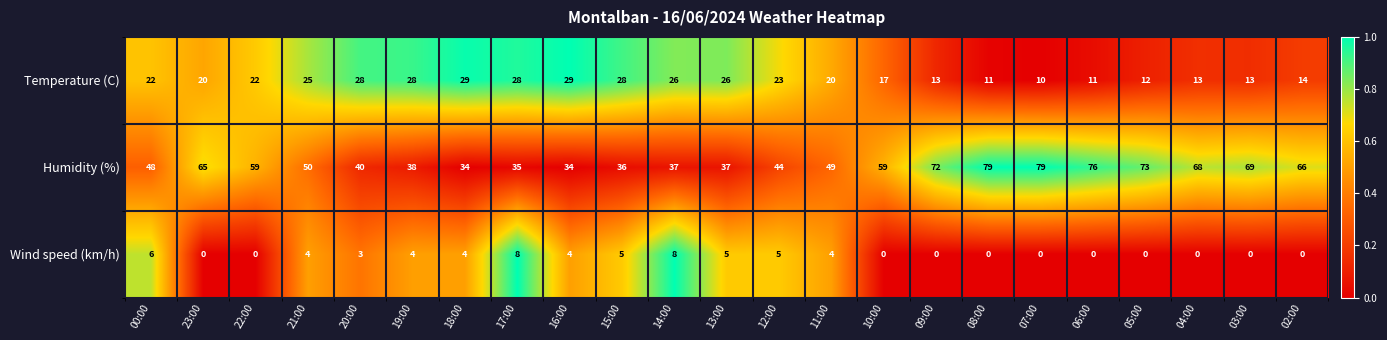

Is it true that Humidity (%) equals 59 at 10:00?

True